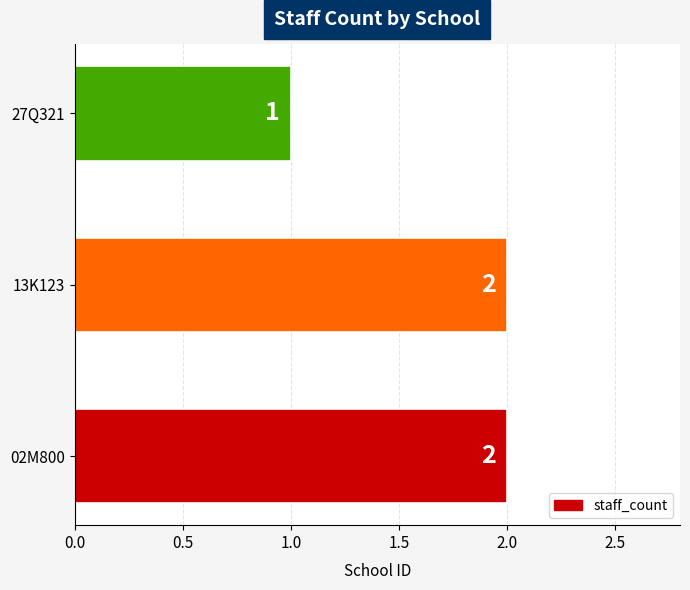

Between 13K123 and 27Q321, which is larger?

13K123